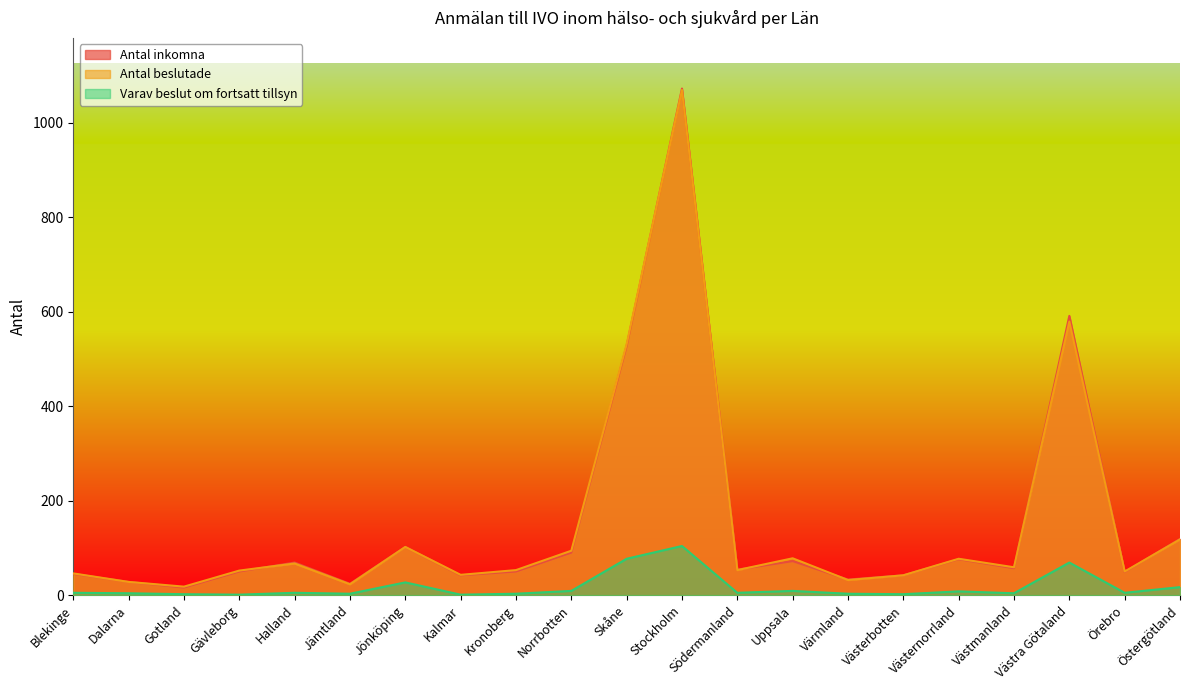

Which category has the highest value in the Antal inkomna series?

Stockholm